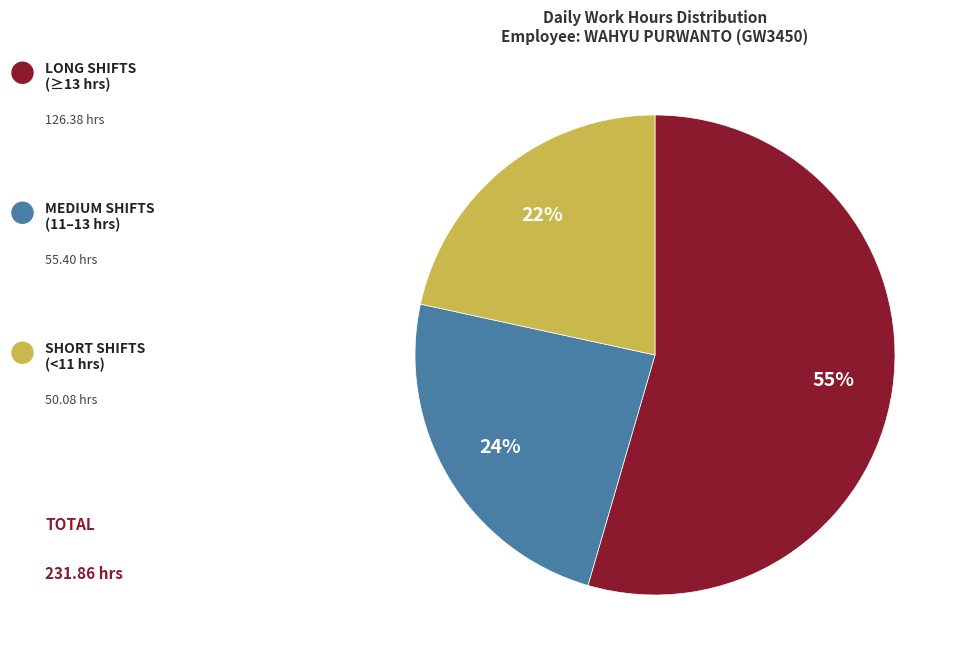

To the nearest percent, what is the average slice percentage?

33%